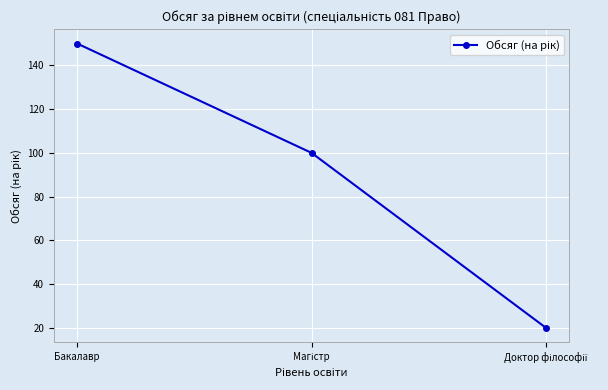

What is the maximum value shown in the chart?

150